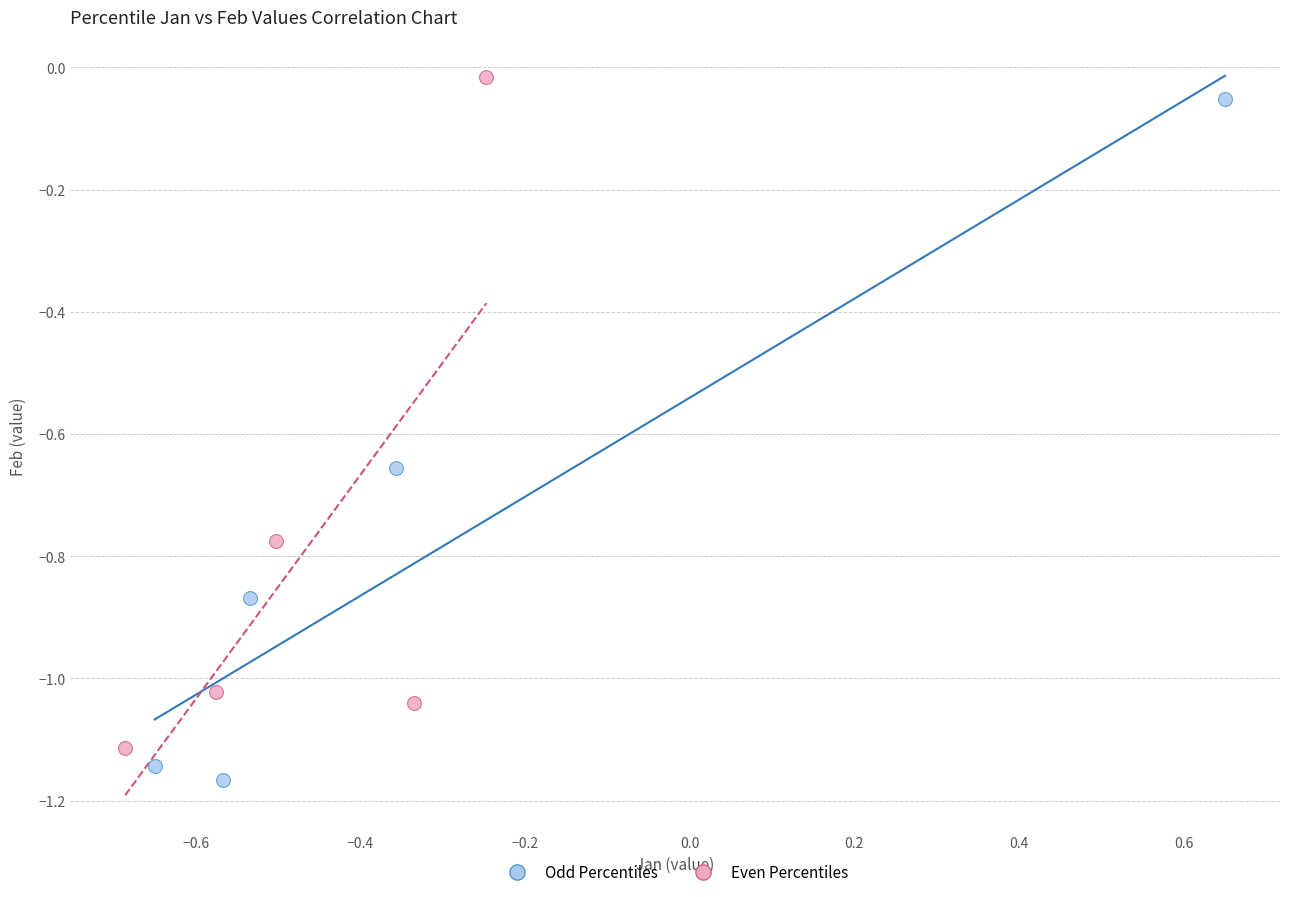

Which series reaches the minimum Y coordinate?

Odd Percentiles